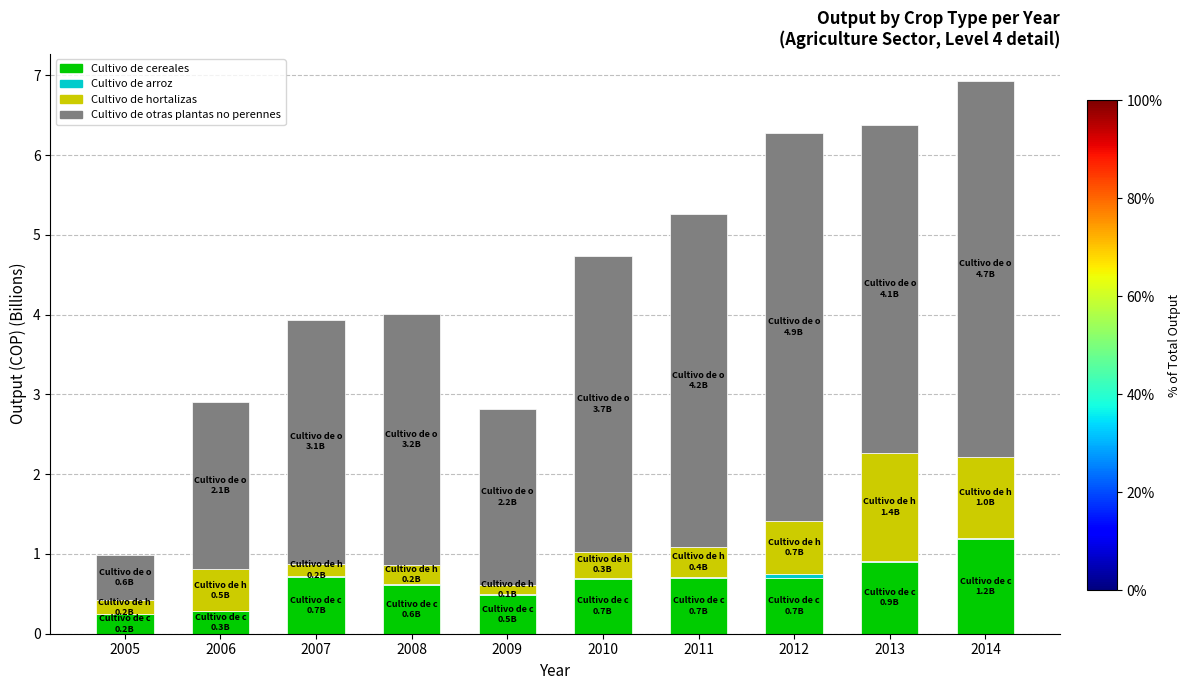

Which category has the highest value in the Cultivo de cereales series?

2014